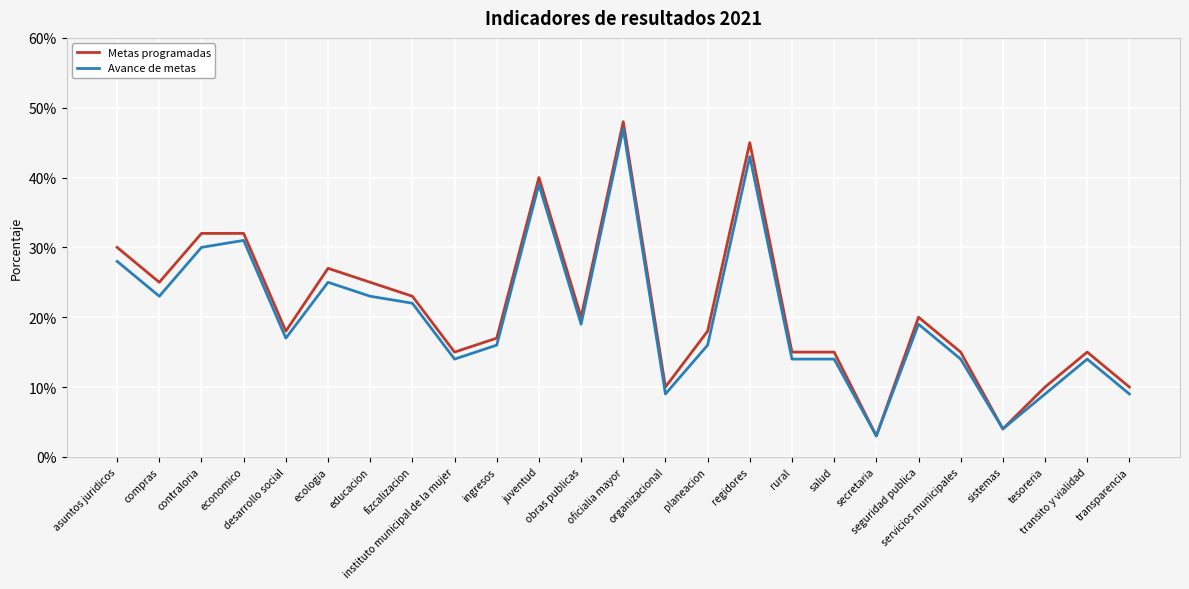

Is this an area chart (filled region under the line)?

No